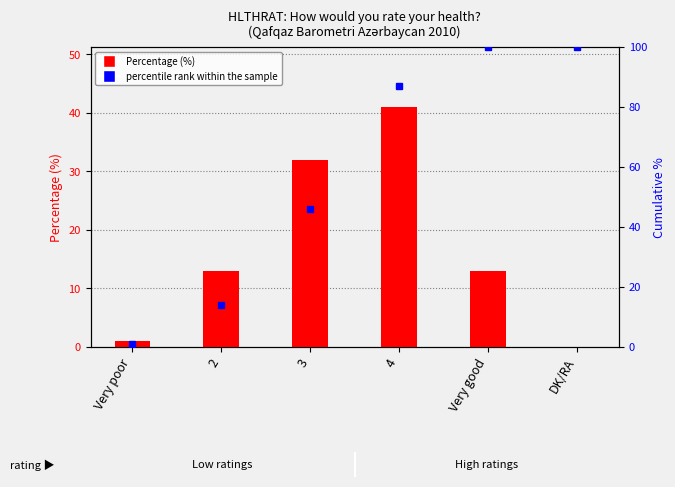

Reading right to left, extract all data points from this chart.

Percentage (%): 0.0	13.0	41.0	32.0	13.0	1.0
percentile rank within the sample: 100.0	100.0	87.0	46.0	14.0	1.0